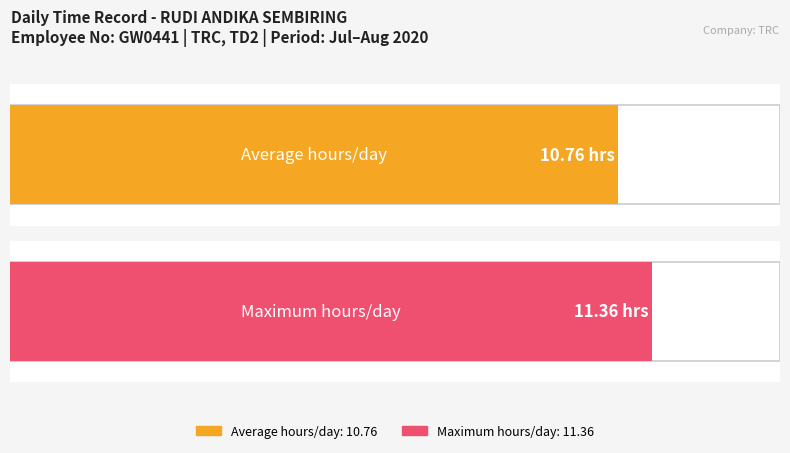

True or false: the data shows 11.4 at 10.

True